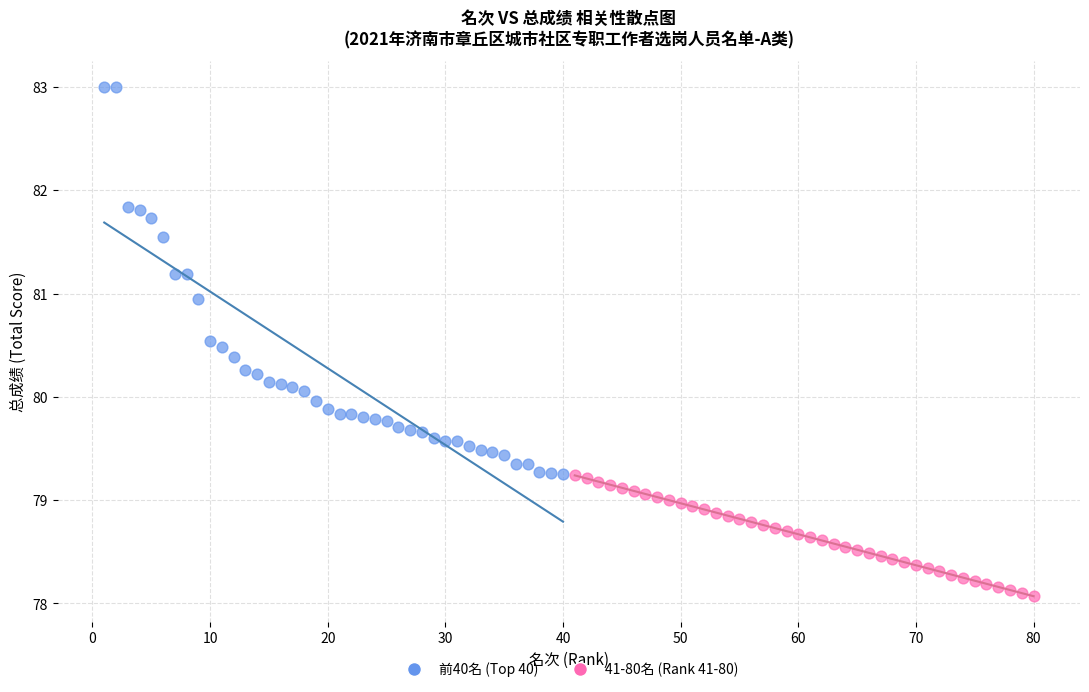

Which series has the largest Y range (max minus min)?

前40名 (Top 40)